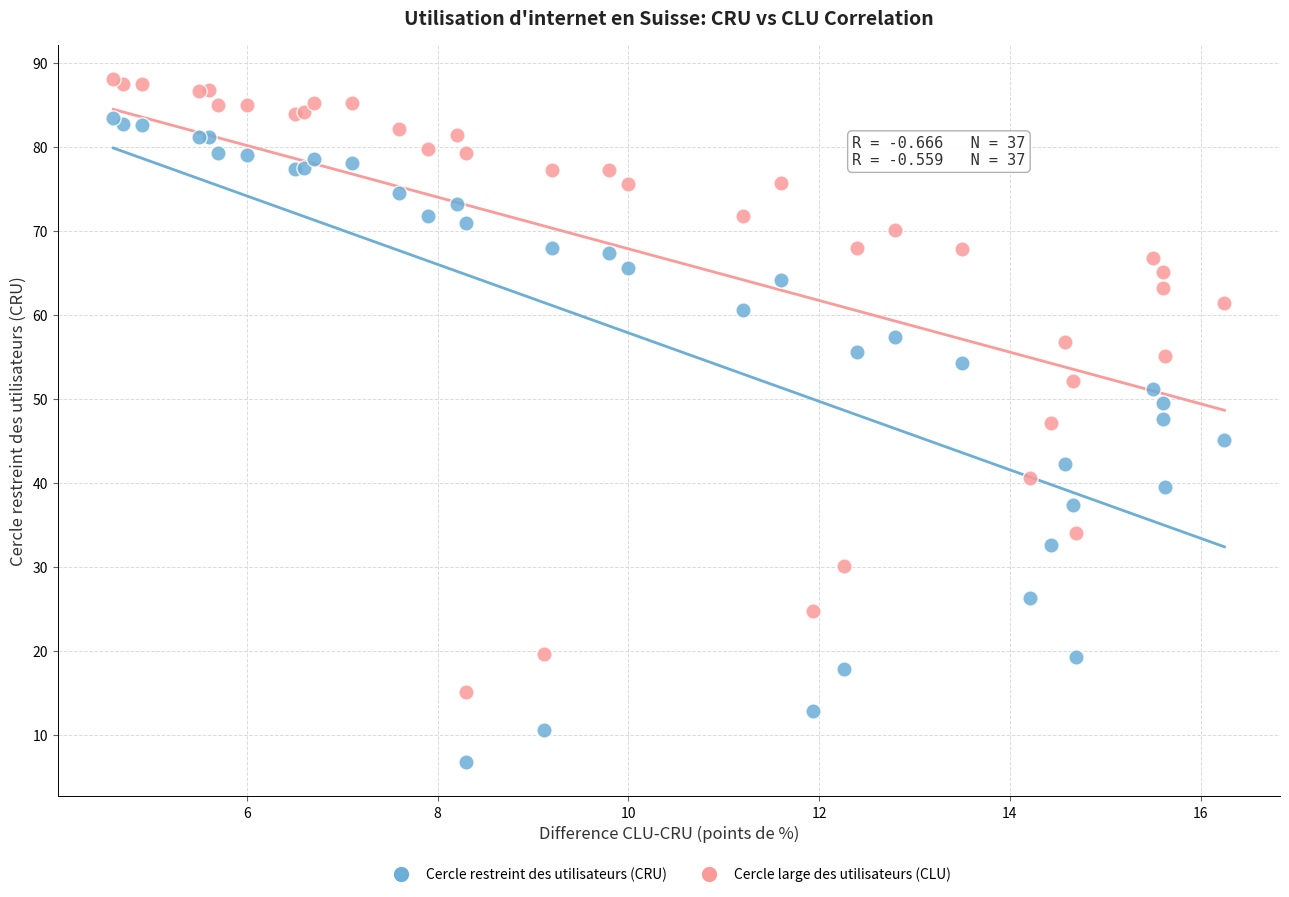

What are all the series names shown in the legend?

Cercle restreint des utilisateurs (CRU), Cercle large des utilisateurs (CLU)